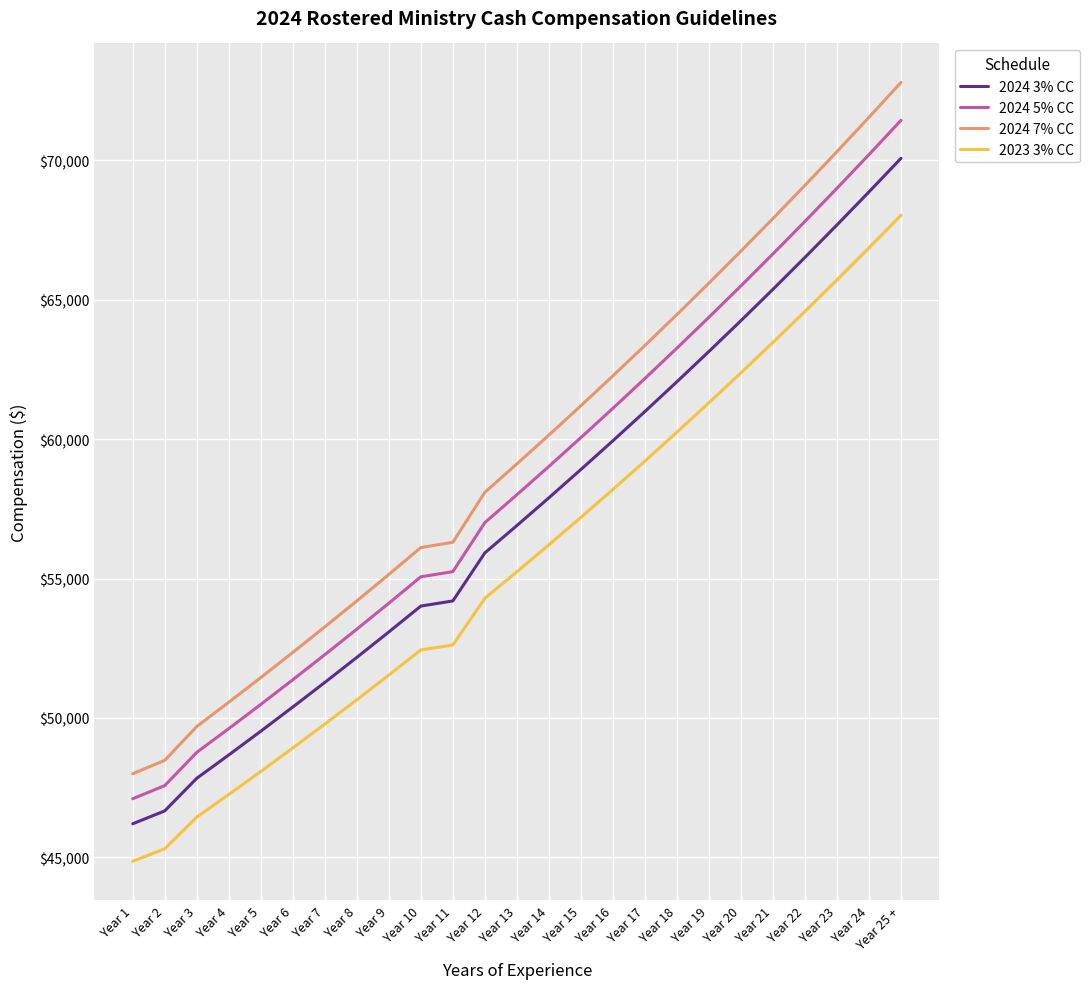

What is the maximum value shown in the chart?

72792